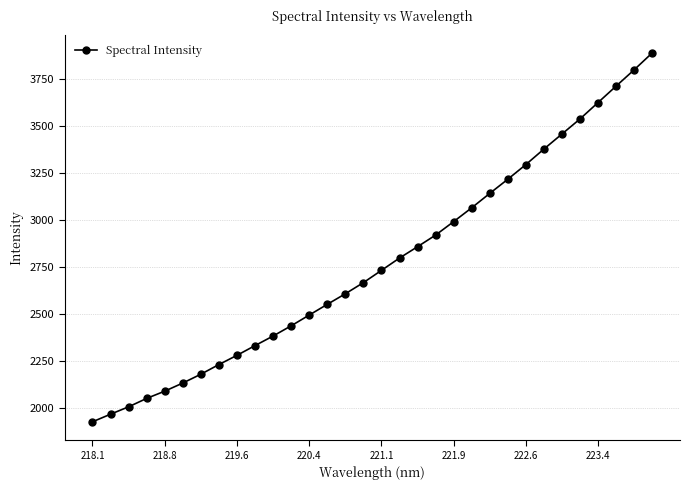

What is the difference between the second highest and second lowest values?

1833.1